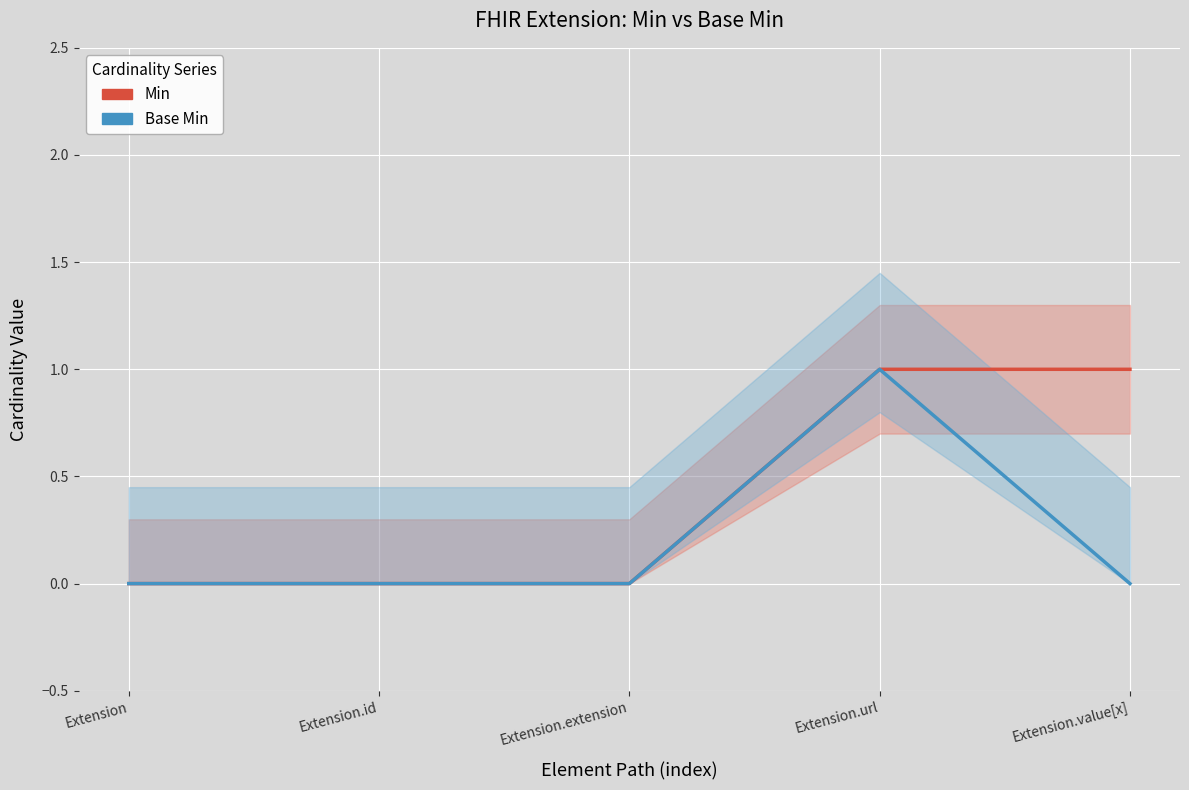

Is this an area chart (filled region under the line)?

No